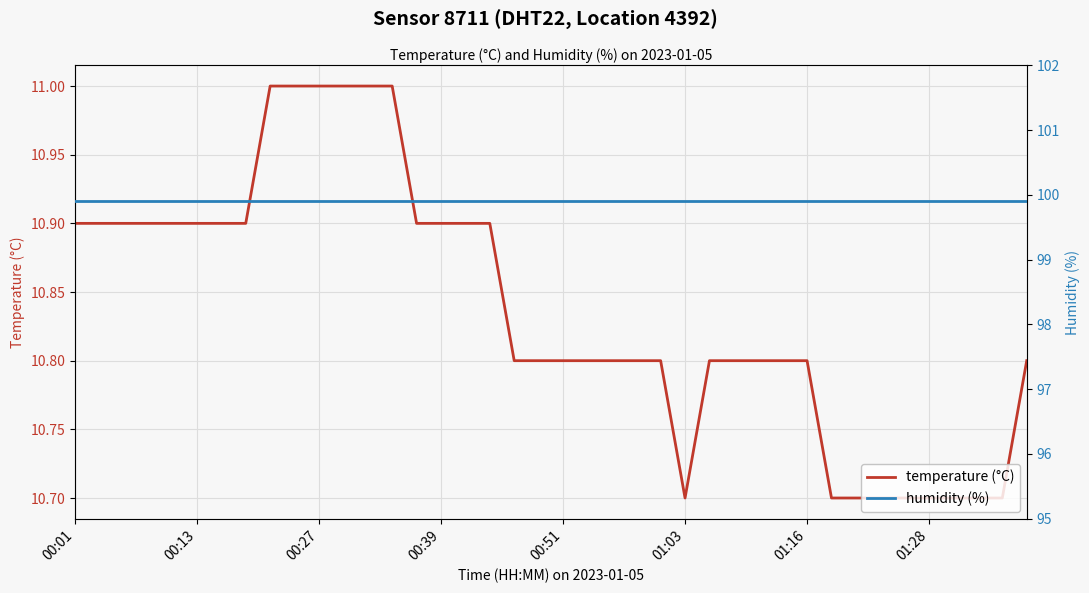

At which label does humidity (%) reach its peak?

00:01